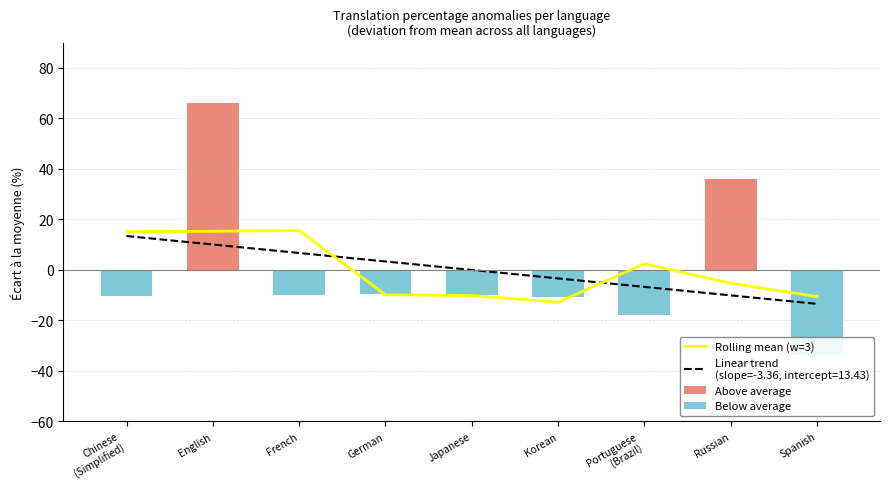

What is the label of the 2nd bar from the left?

English